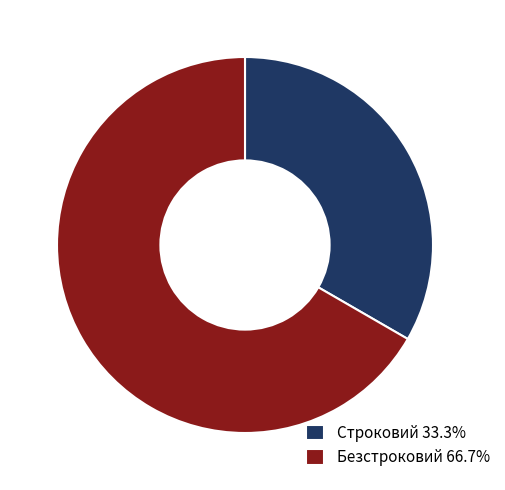

Rank the categories by value from lowest to highest.

Строковий, Безстроковий